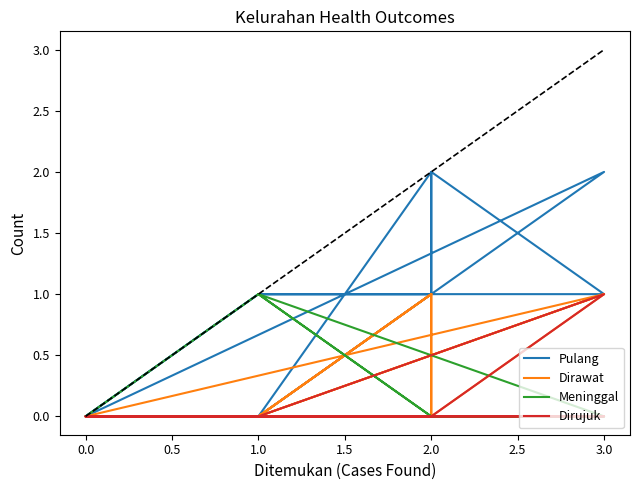

Which series has the largest range (max minus min)?

Pulang